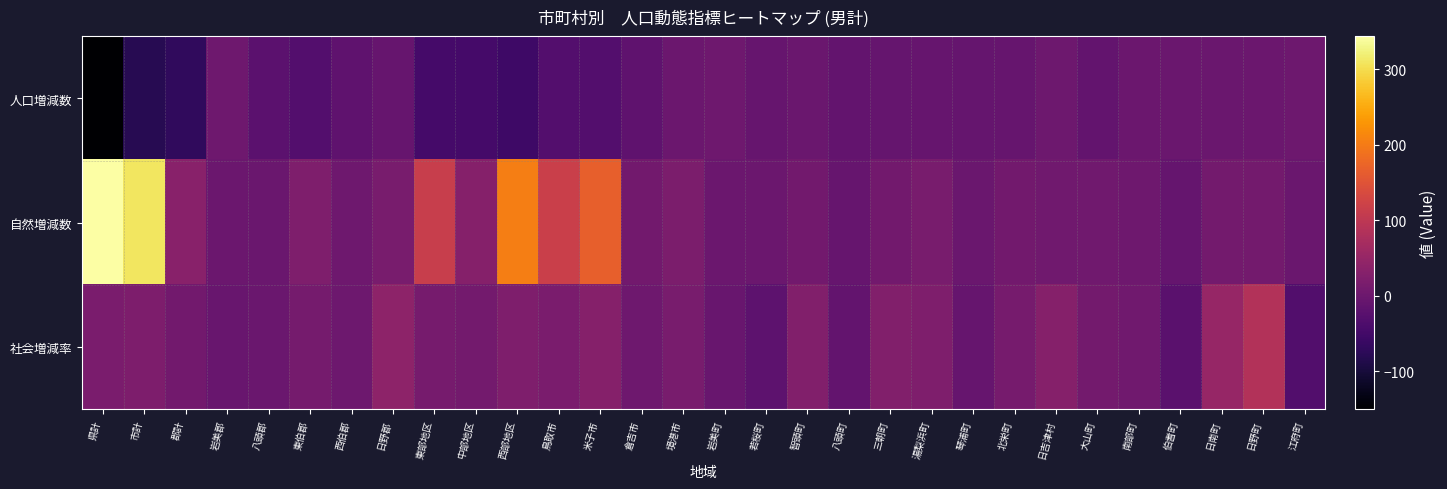

At how many categories does at least one series exceed 39?

9